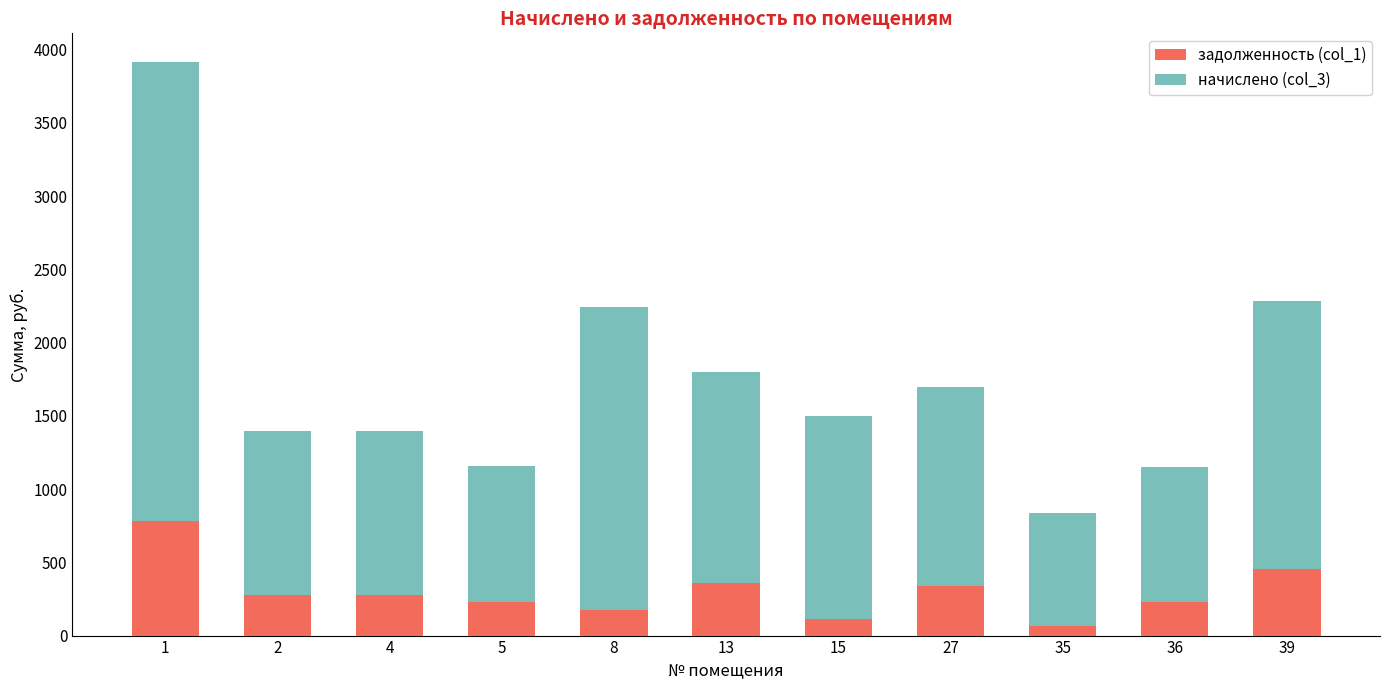

What is the lowest value of the задолженность (col_1) series?

64.6